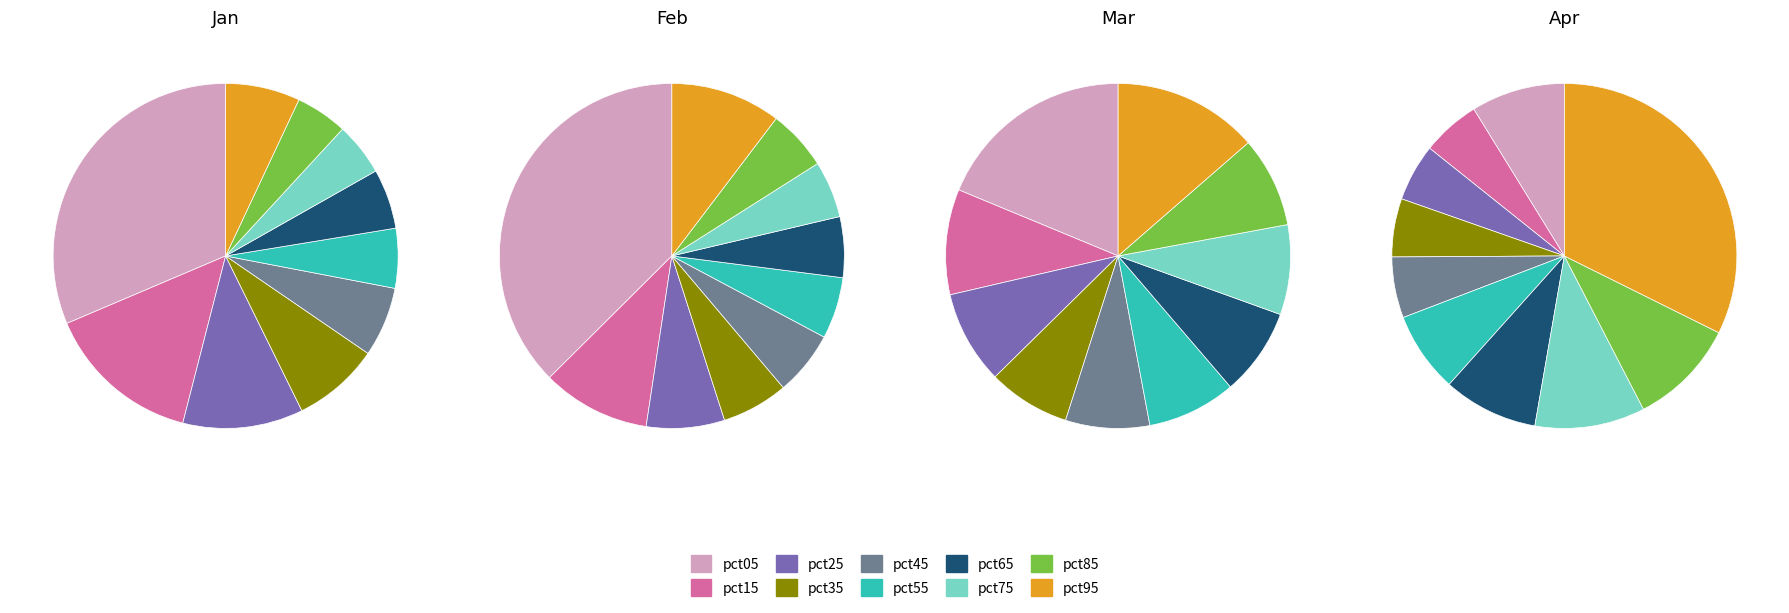

How many slices are in this pie chart?

10